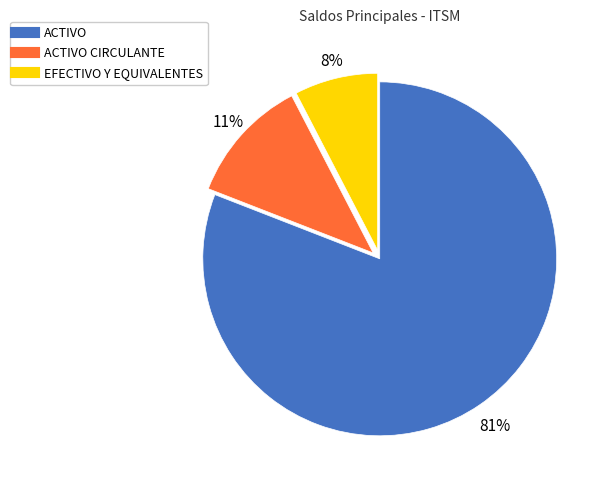

To the nearest percent, what is the average slice percentage?

33%